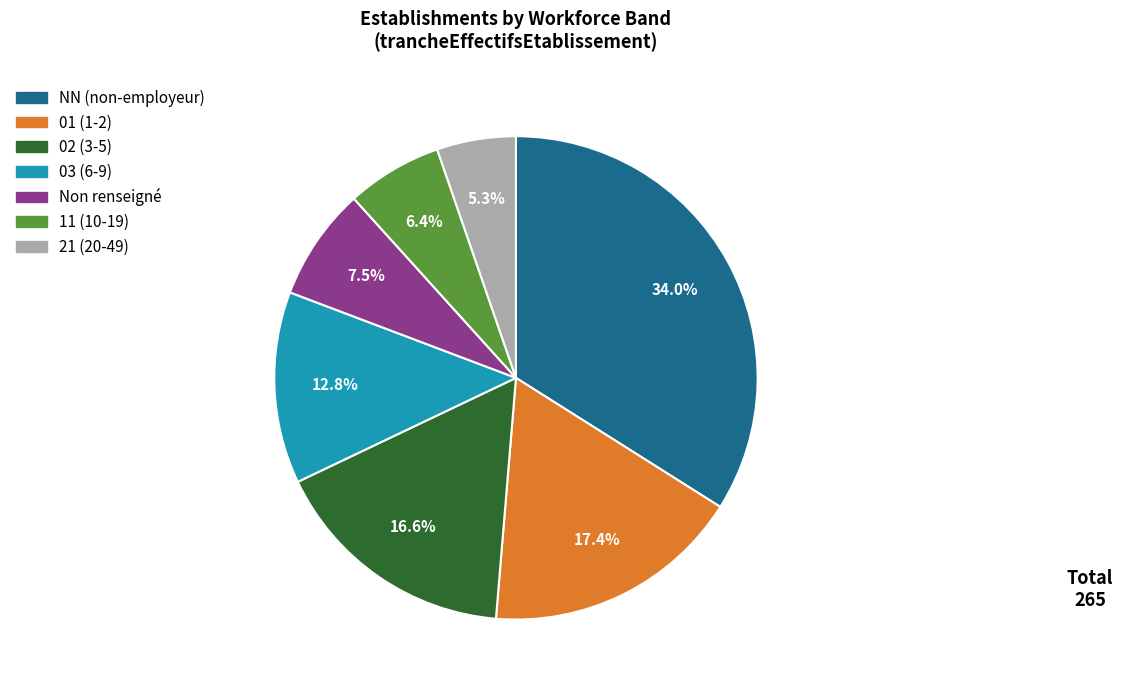

Is there any slice that represents more than half of the pie?

No